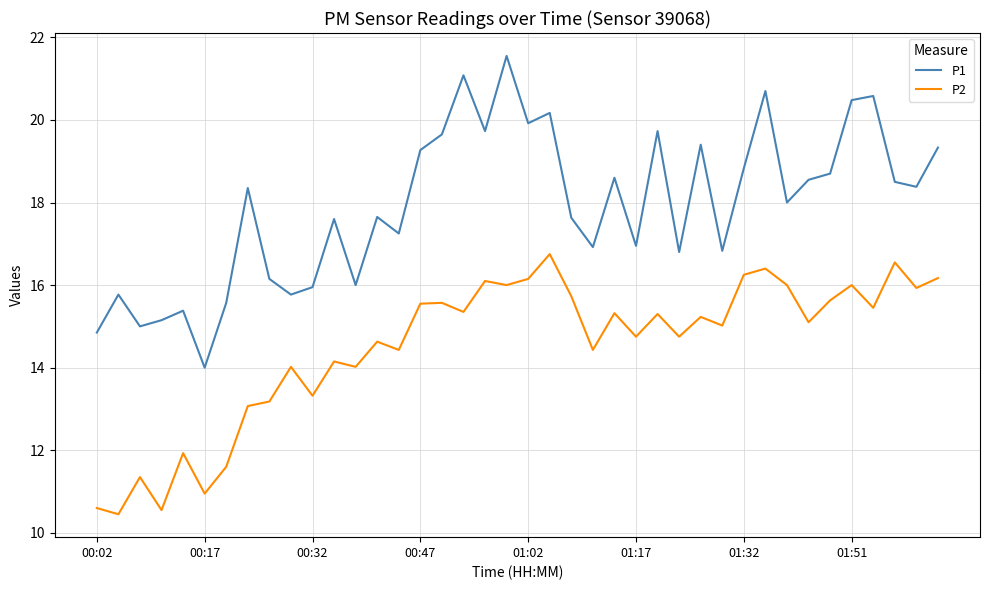

Which series has the largest total across all categories?

P1